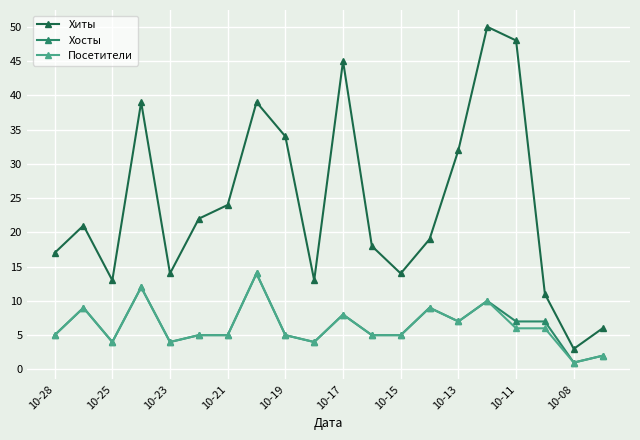

What is the greatest value displayed?

50